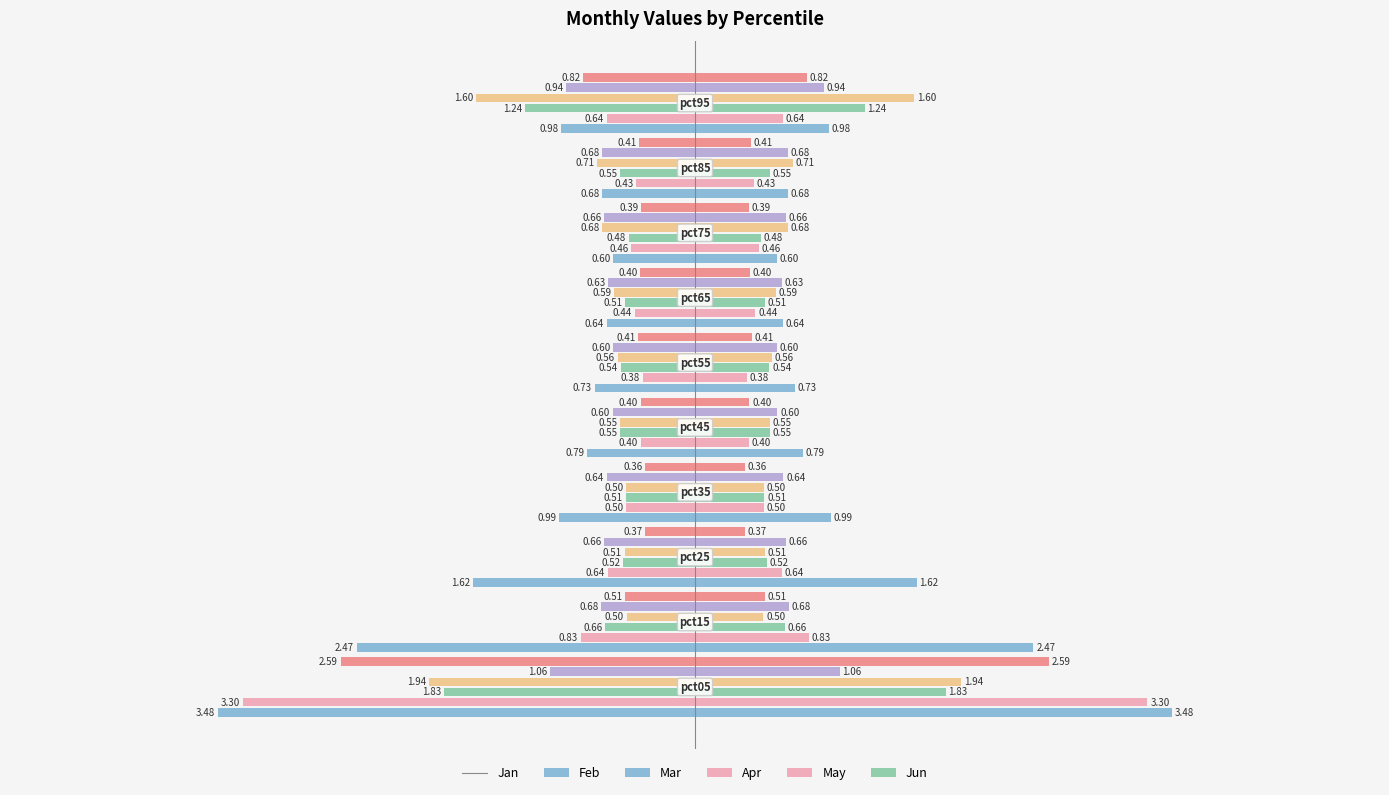

What is the average value of the May series?

-0.7